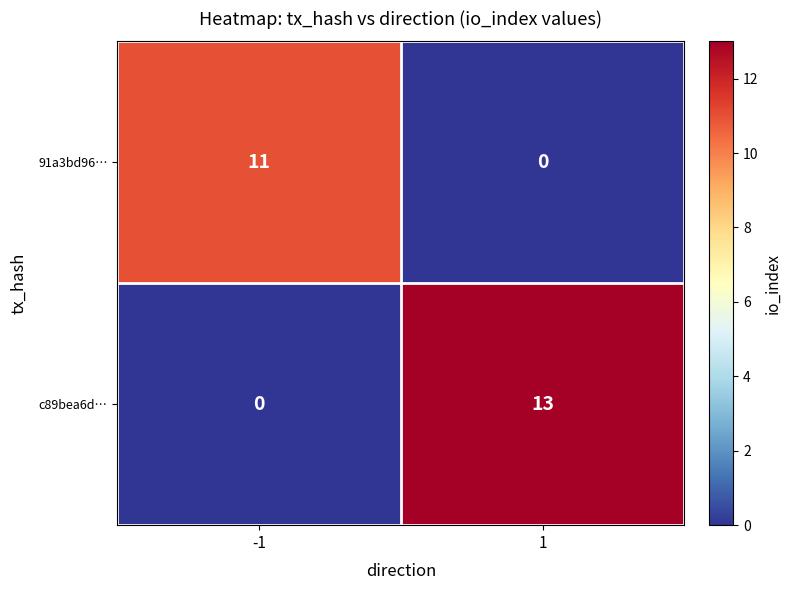

What is the sum of all c89bea6d… values?

13